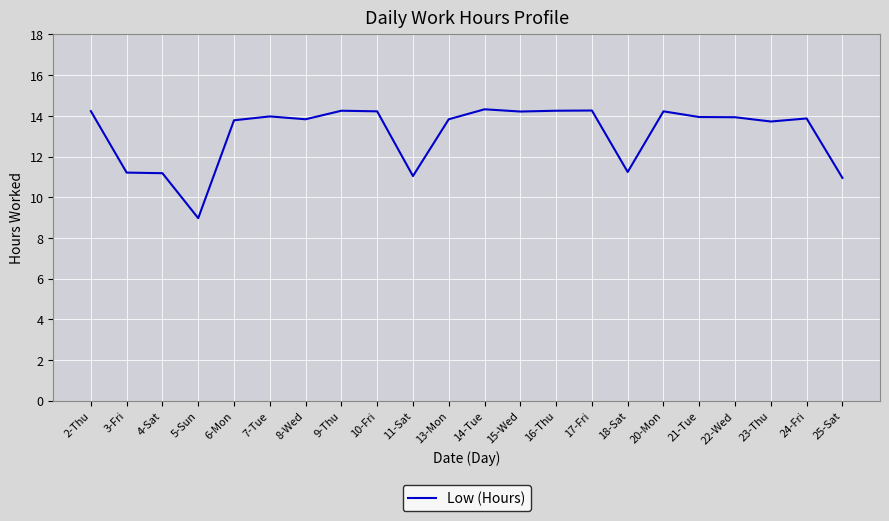

What is the sum of all values?

289.4